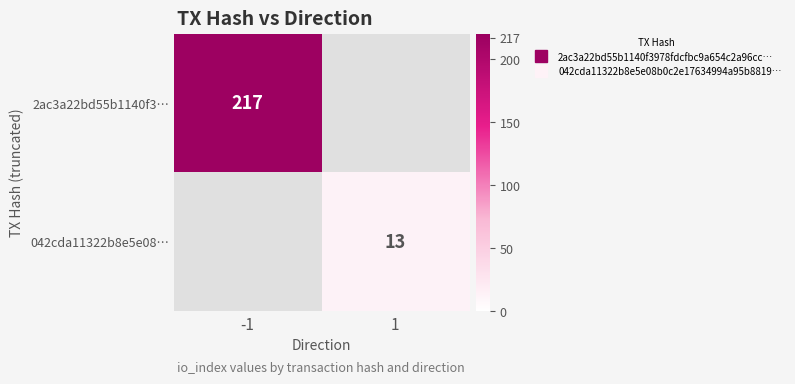

The value of 2ac3a22bd55b1140f3… at -1 is 217.0. True or false?

True